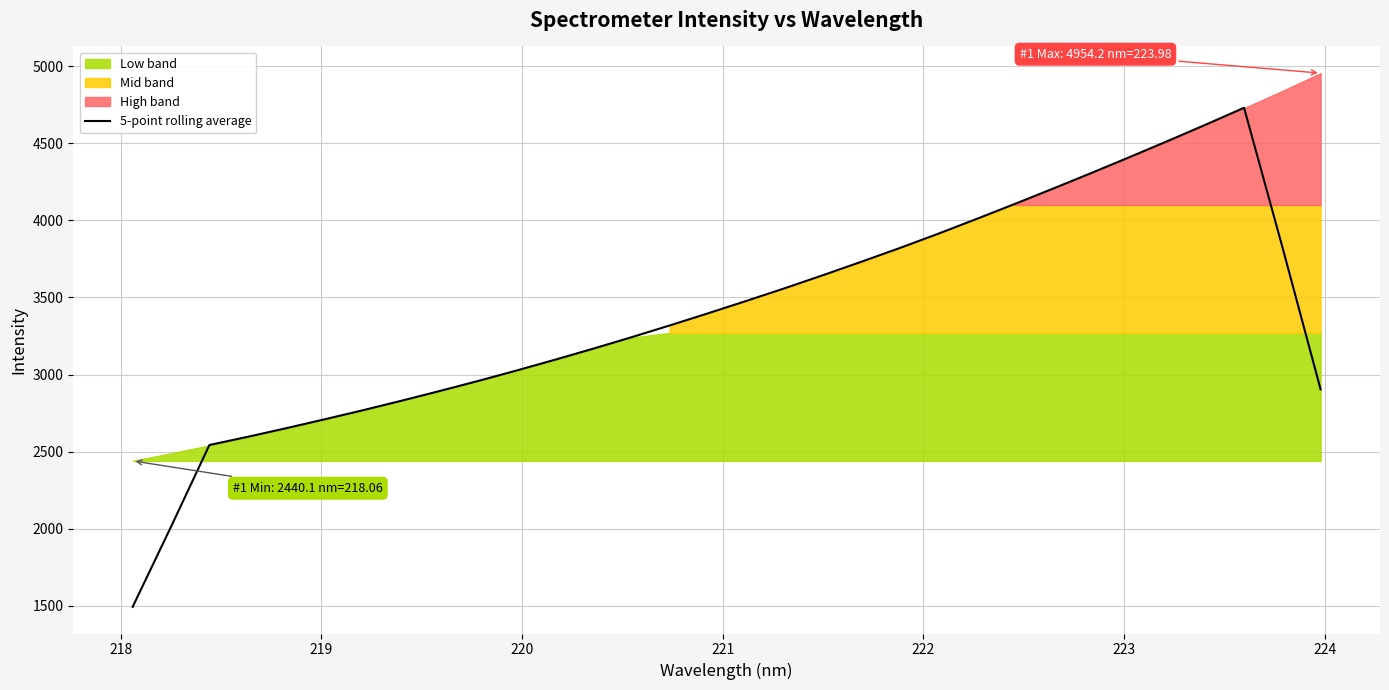

What is the lowest value of the 5-point rolling average series?

1494.1